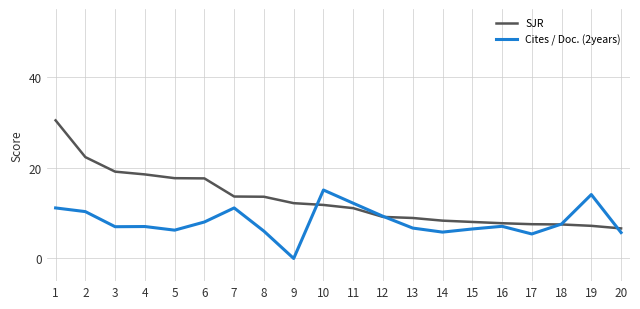

List the series in order of their peak value, lowest first.

Cites / Doc. (2years), SJR